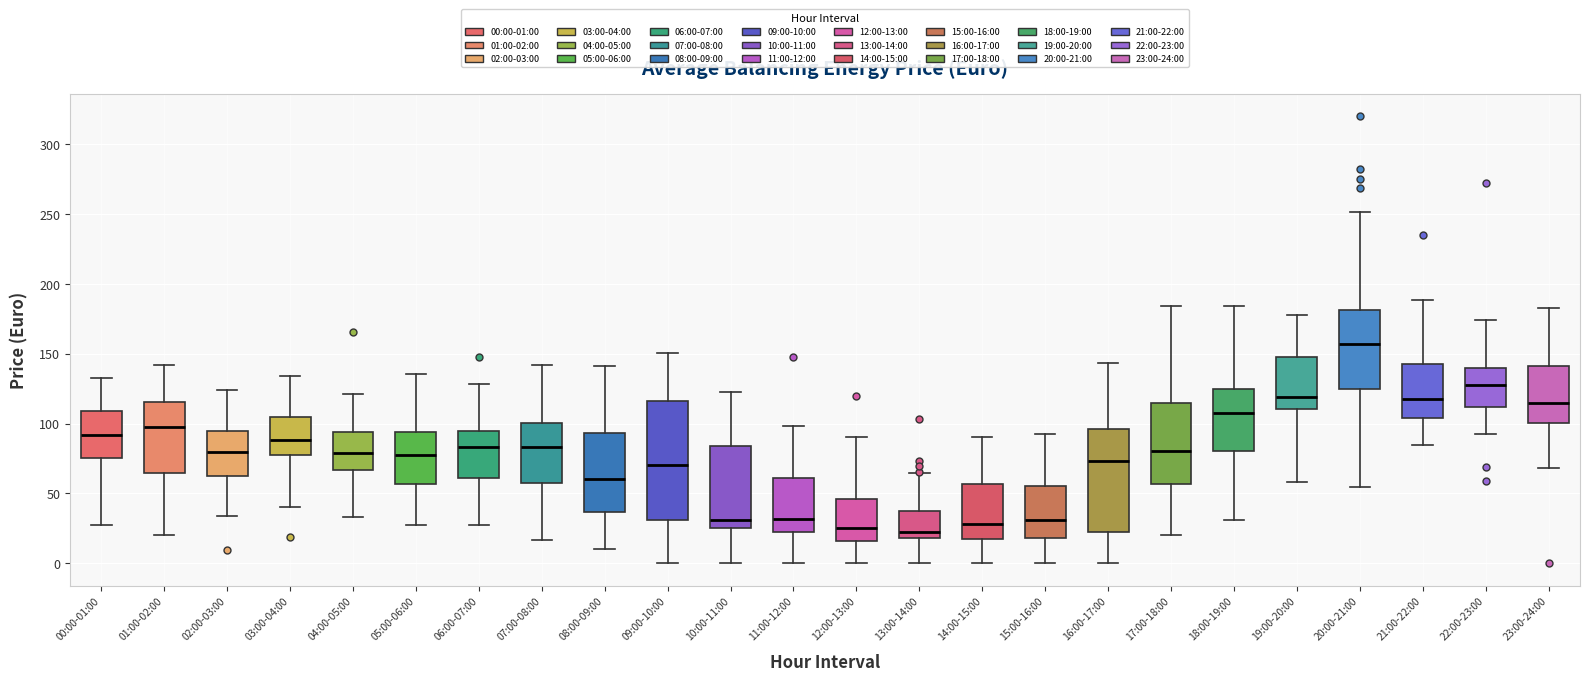

Comparing the boxes themselves (not the whiskers), which one is the tallest?

09:00-10:00